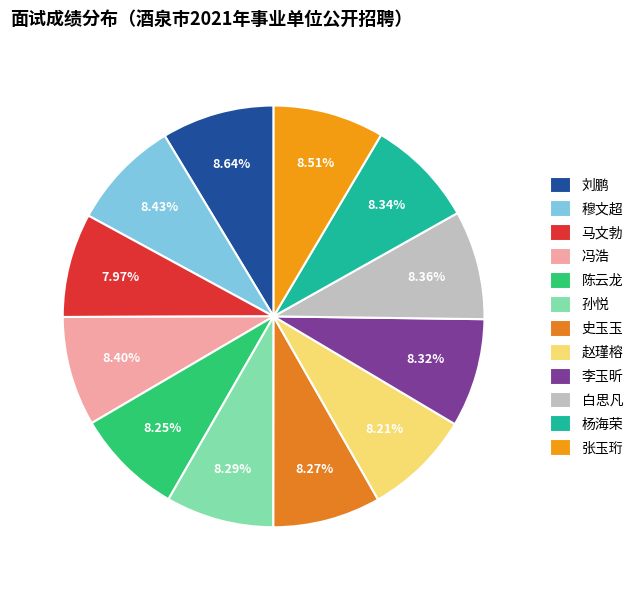

To the nearest percent, what is the difference between the largest and smallest slice percentages?

1%